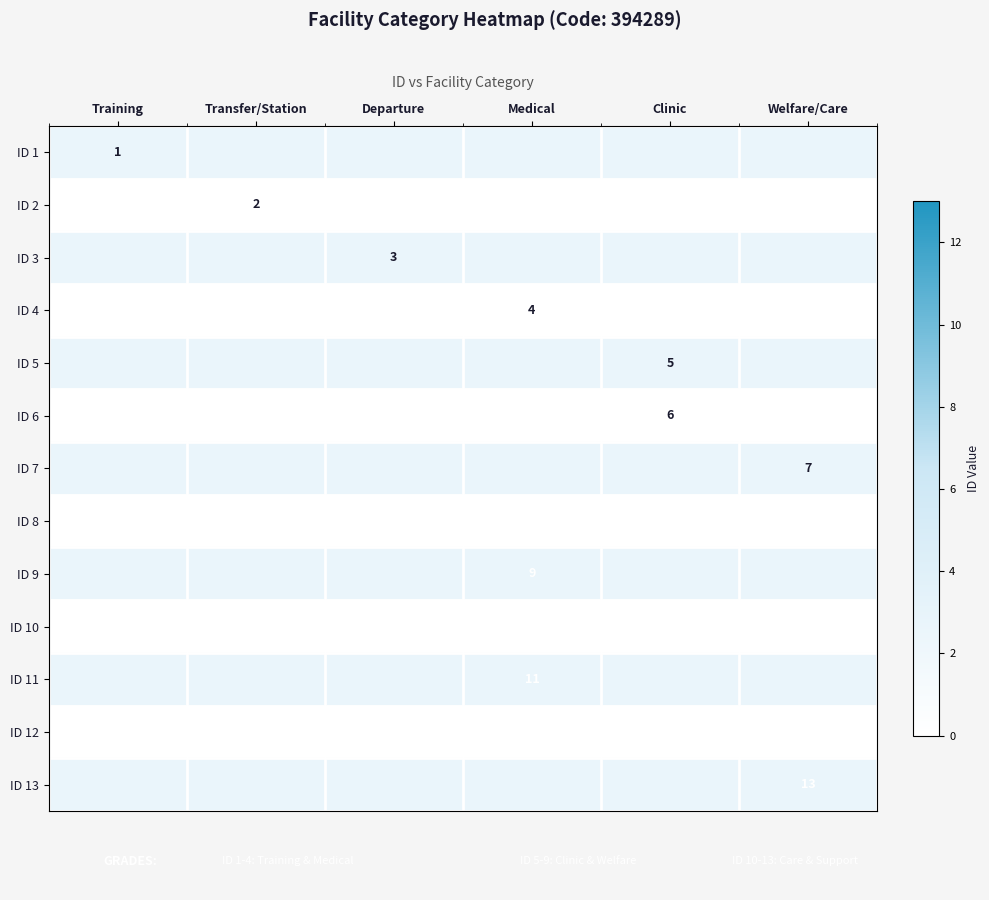

True or false: ID 11 has a value of 11 at Medical.

True